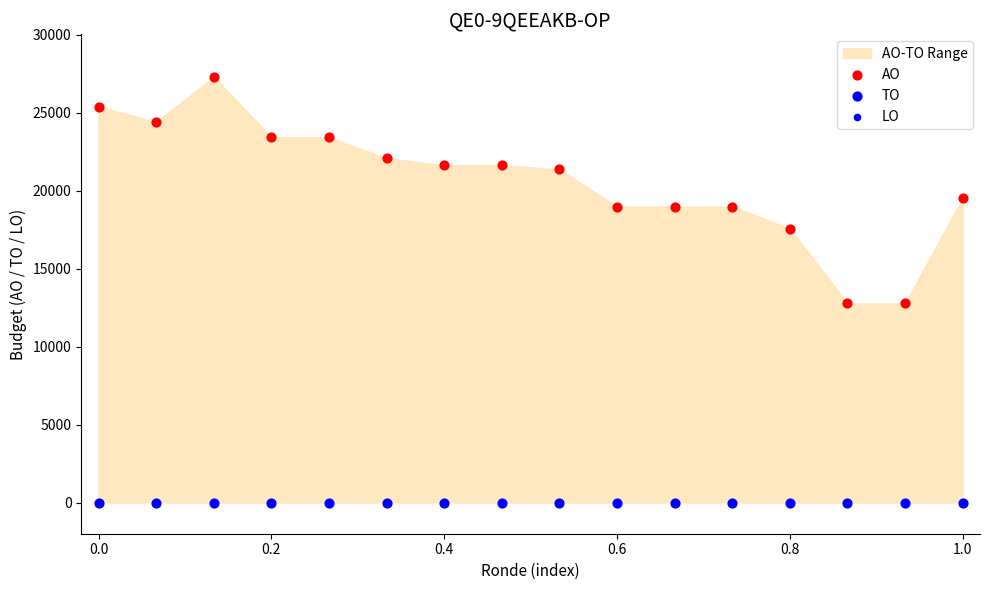

Which series reaches the maximum Y coordinate?

AO